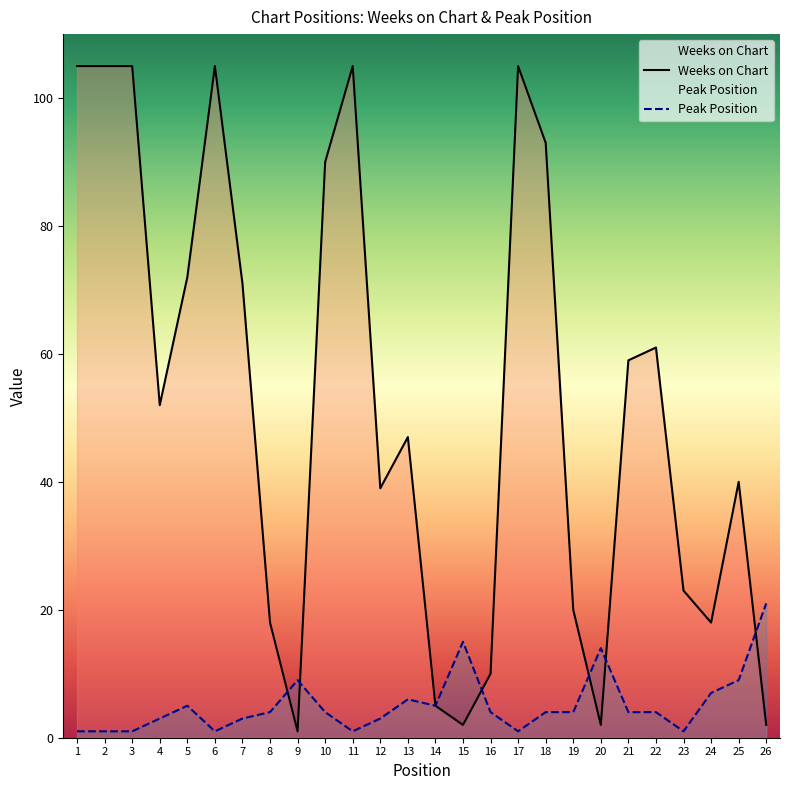

How many lines are shown in the chart?

2